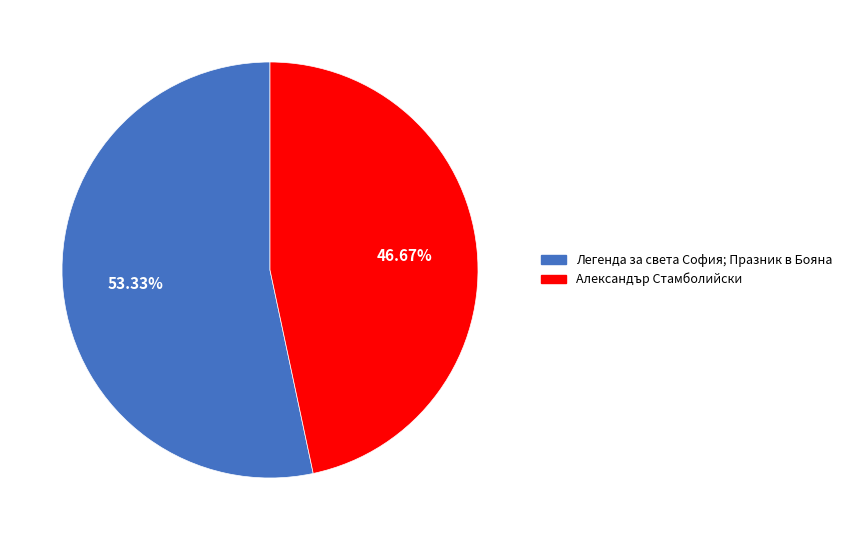

Is the sum of Легенда за света София; Празник в Бояна and Александър Стамболийски greater than half?

Yes